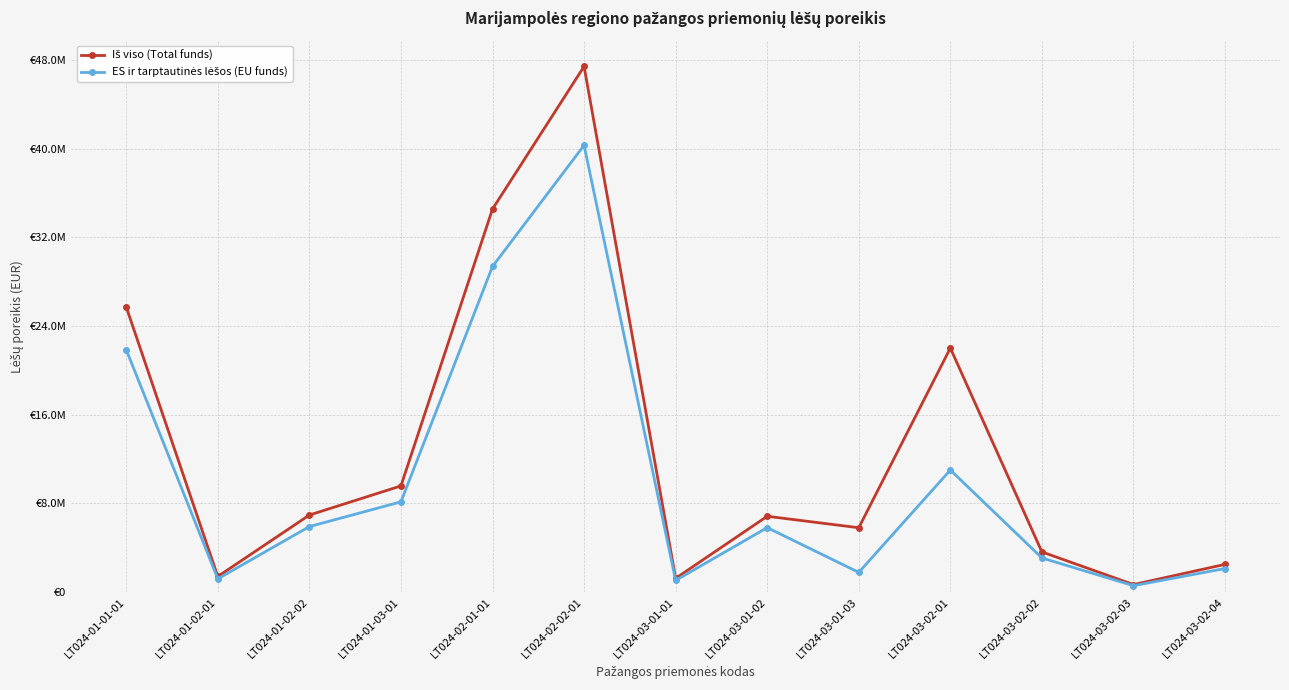

Reading left to right, list all the values displayed in this chart.

Iš viso (Total funds): 25710544.0	1403463.0	6944421.3	9571521.3	34546364.0	47411440.0	1235294.0	6833383.4	5800000.0	22009027.5	3616445.9	673529.4	2495232.0
ES ir tarptautinės lėšos (EU funds): 21853960.0	1192943.2	5902757.0	8135793.1	29364404.4	40299724.0	1050000.0	5808375.9	1772000.0	11004463.8	3073979.0	572500.0	2120947.2